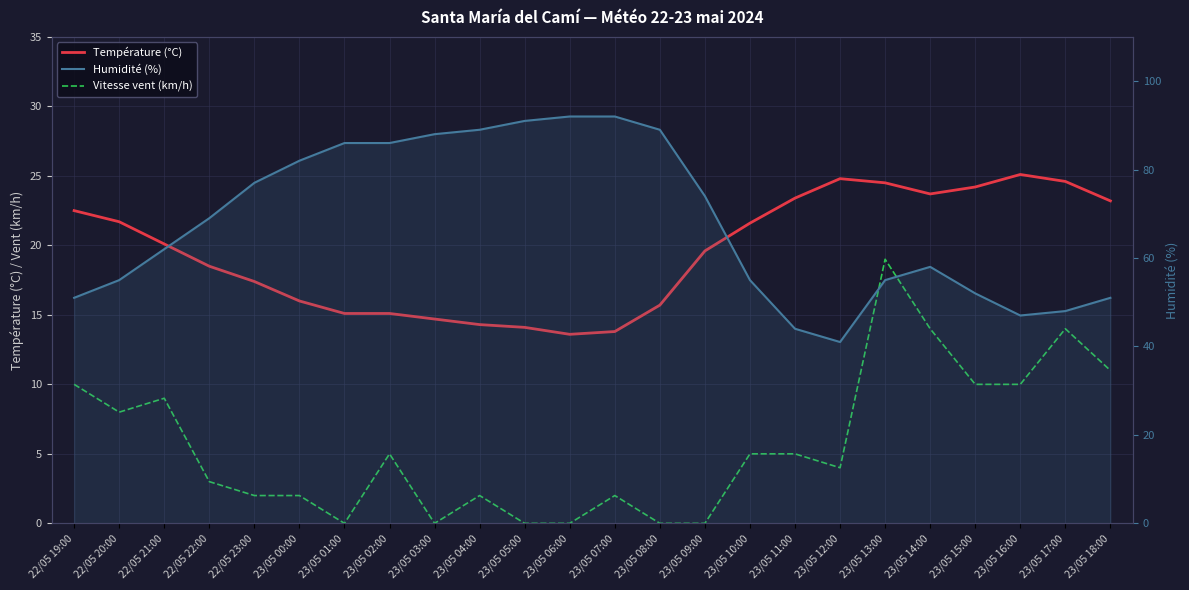

How many data points in Humidité (%) are less than 69?

12